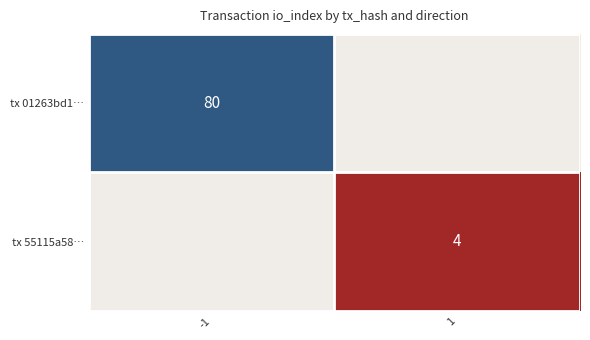

Is the value of tx 01263bd1… at -1 greater than the value of tx 55115a58… at 1?

Yes